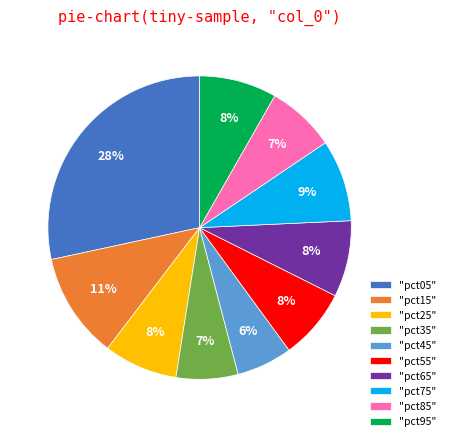

To the nearest percent, what is the difference between the largest and smallest slice percentages?

22%